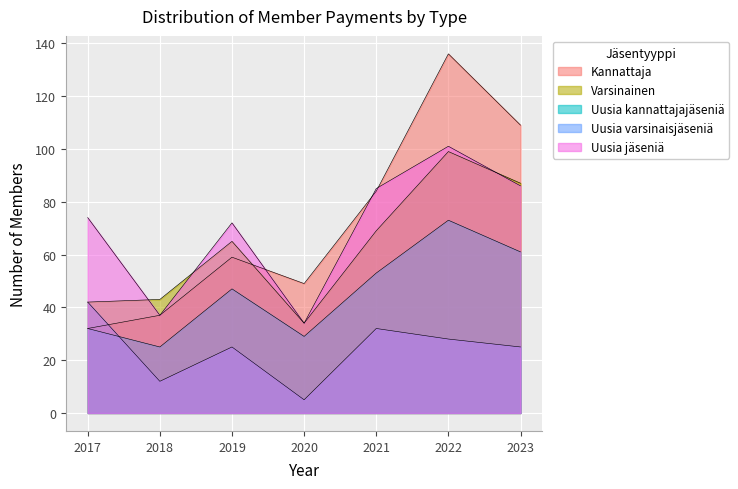

Reading right to left, transcribe all the data shown in this chart.

Kannattaja: 109	136	84	49	59	37	32
Varsinainen: 87	99	69	34	65	43	42
Uusia kannattajajäseniä: 61	73	53	29	47	25	32
Uusia varsinaisjäseniä: 25	28	32	5	25	12	42
Uusia jäseniä: 86	101	85	34	72	37	74